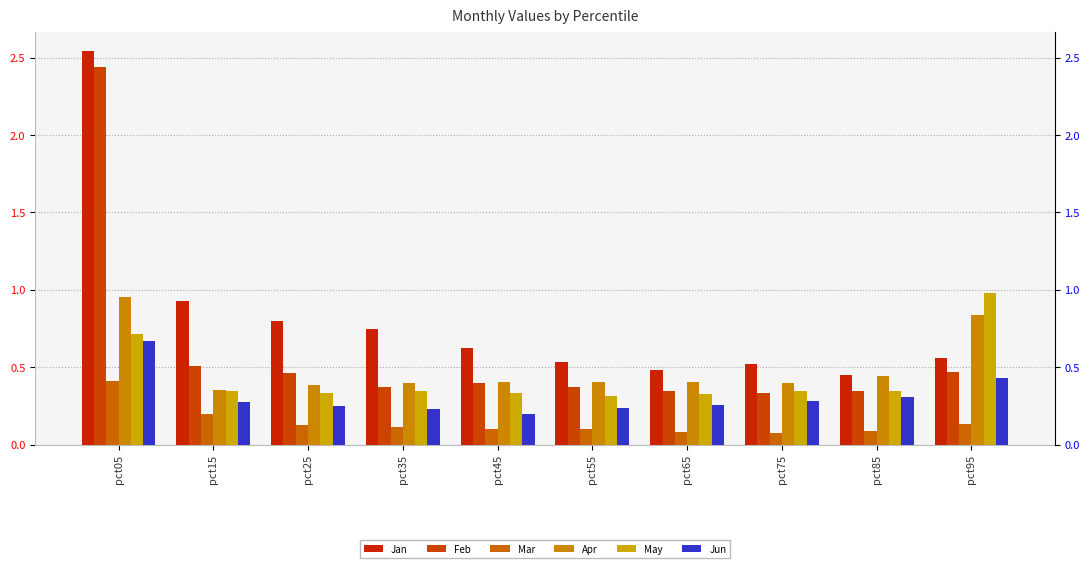

What is the sum of the Mar values at pct45 and pct15?

0.3